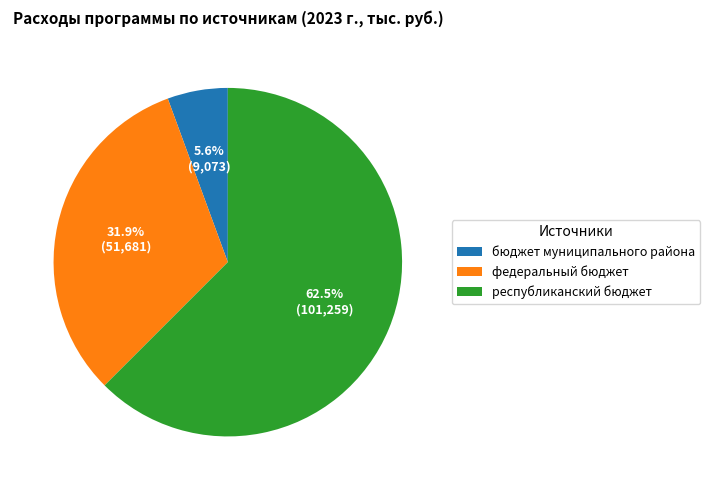

What is the smallest slice in the pie chart?

бюджет муниципального района